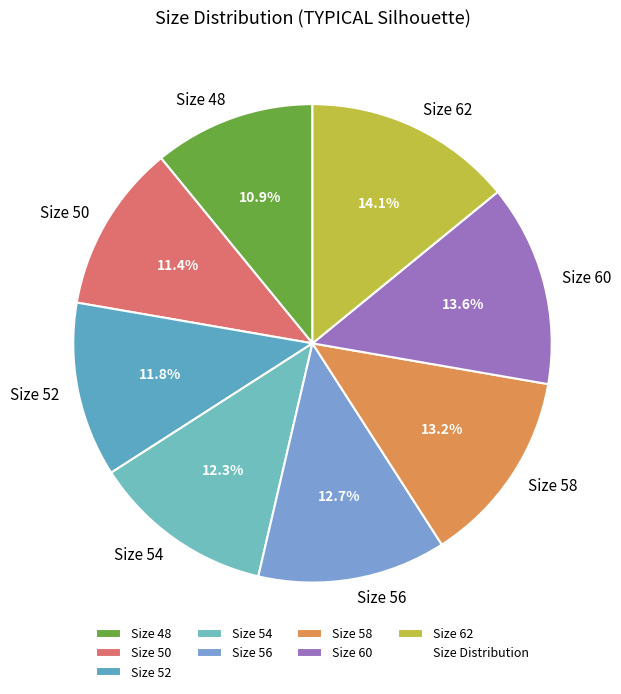

To the nearest percent, what percentage of the pie is Size 56?

13%